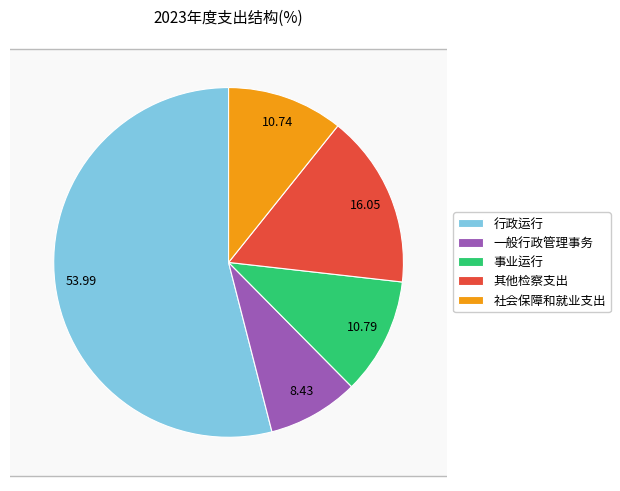

What percentage is the 一般行政管理事务 slice, to the nearest percent?

8%